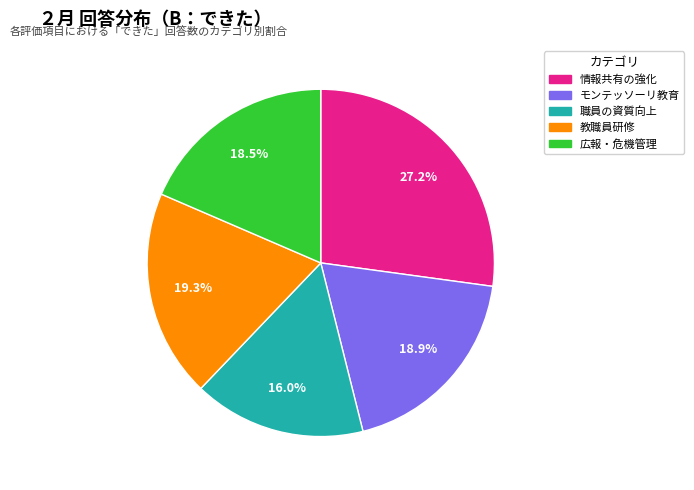

Is there a majority slice in this chart?

No